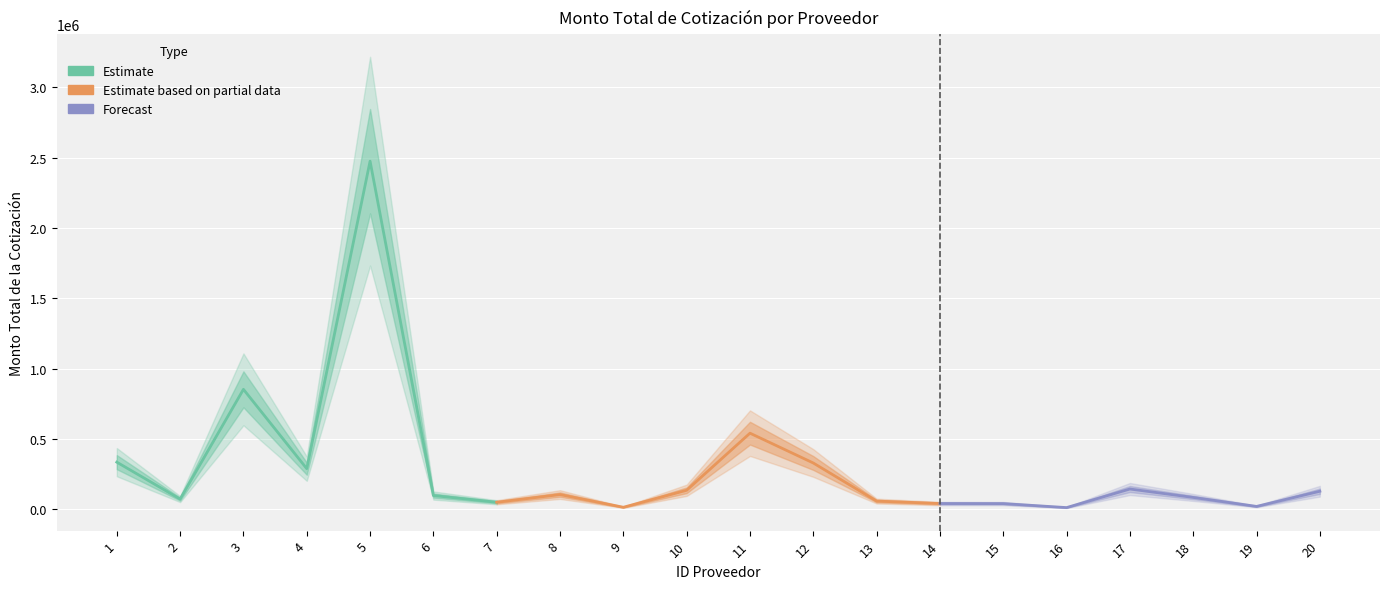

Does the chart display data point markers on the line(s)?

No